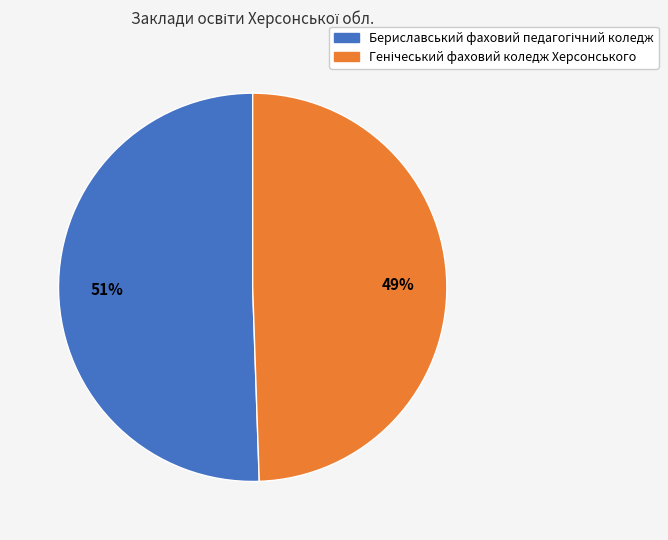

To the nearest percent, what is the average slice percentage?

50%